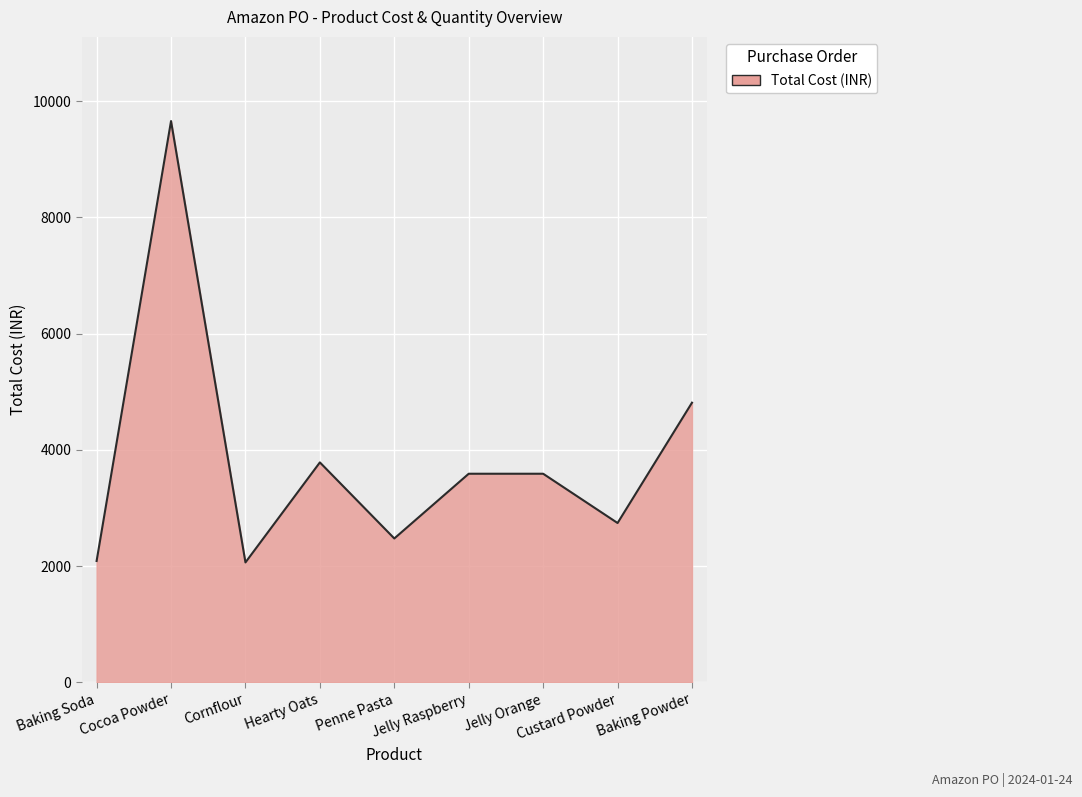

What is the change in value from Cocoa Powder to Penne Pasta?

-7182.5